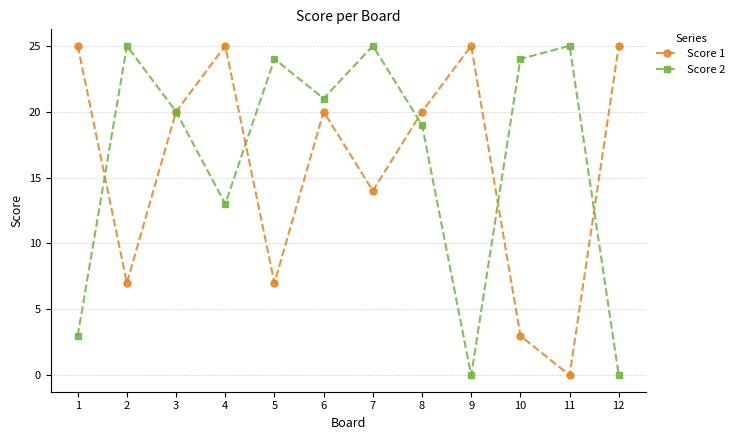

At how many categories does at least one series exceed 4?

12